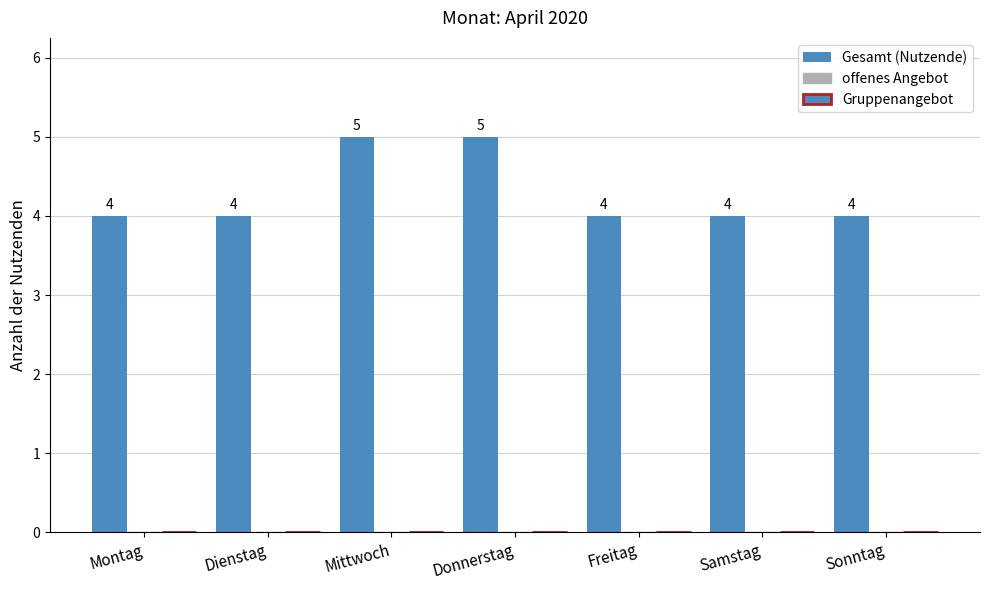

How many categories are shown in the chart?

7